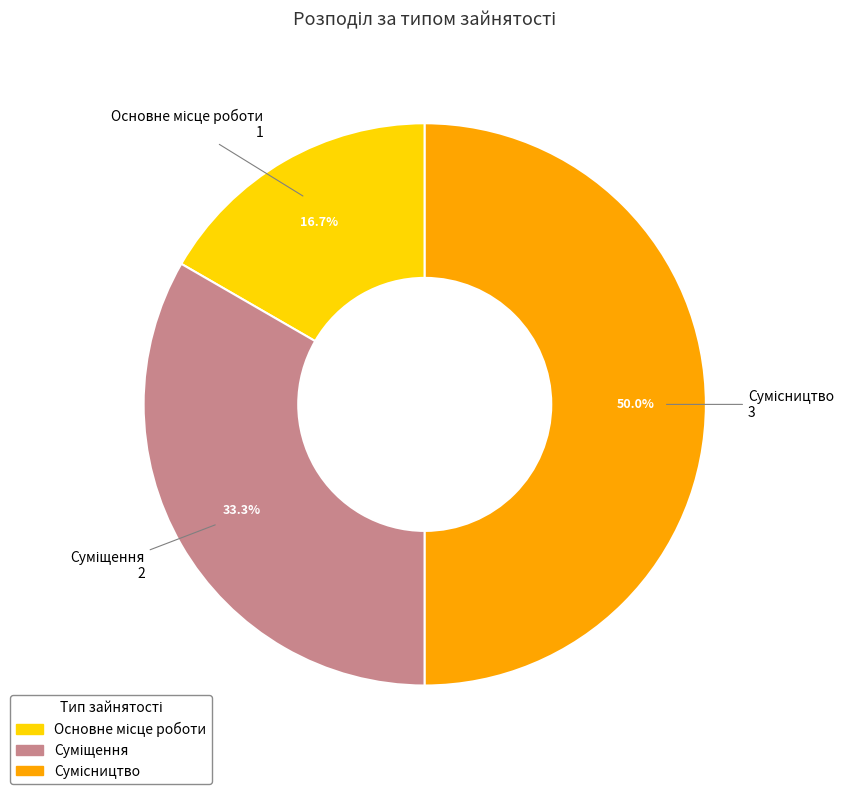

Approximately how many times larger is the value at Суміщення compared to Сумісництво?

0.7